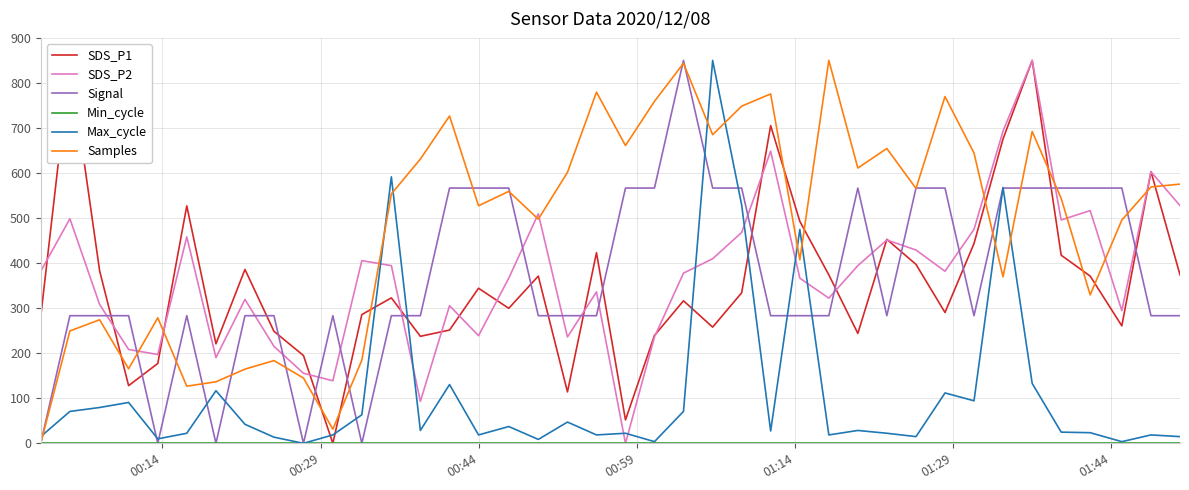

What is the greatest value displayed?

850.0